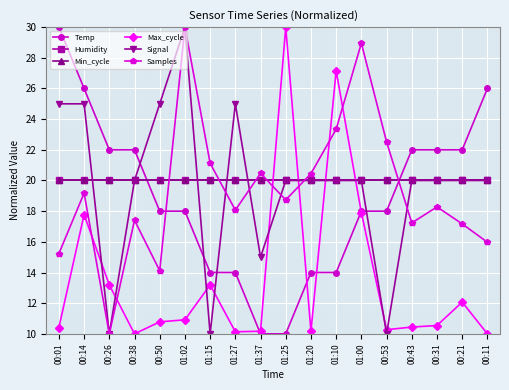

Read the Signal value at 00:50.

25.0